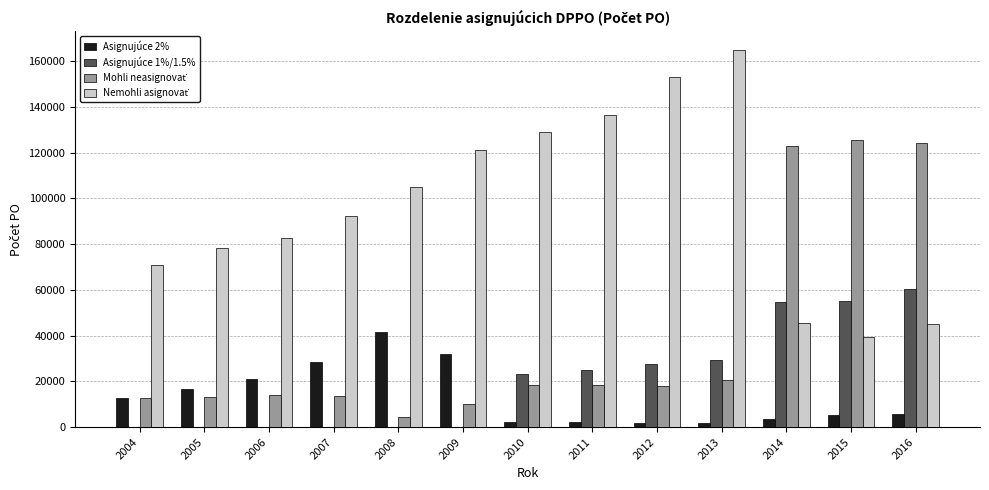

What is the greatest value displayed?

164745